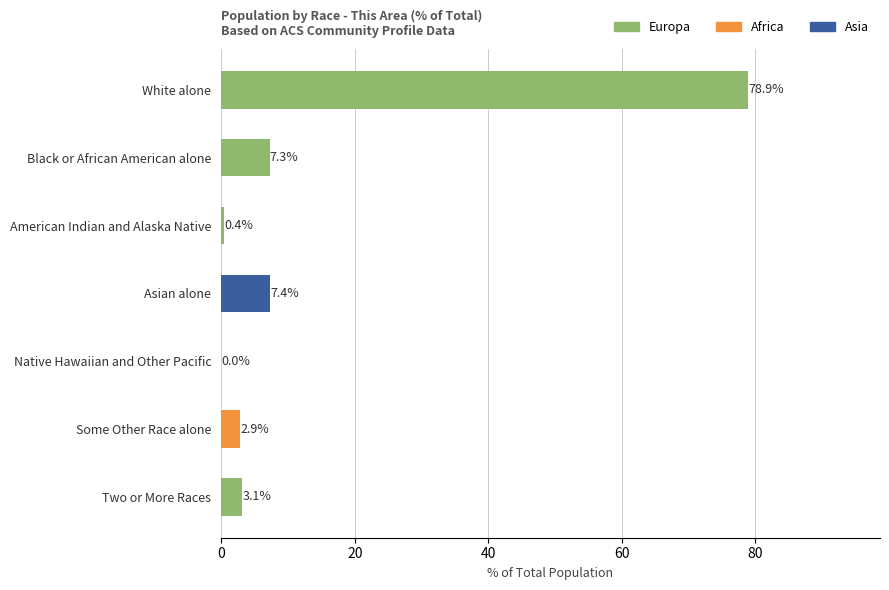

Which category has the highest value across all series?

White alone